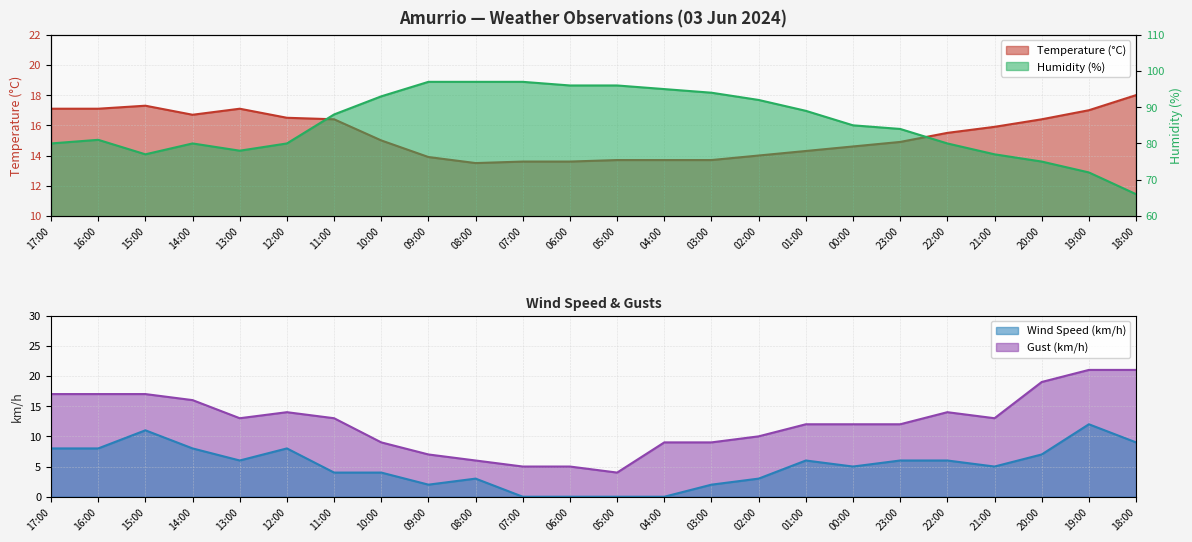

The Gust (km/h) series shows 13.0 at 11:00. True or false?

True